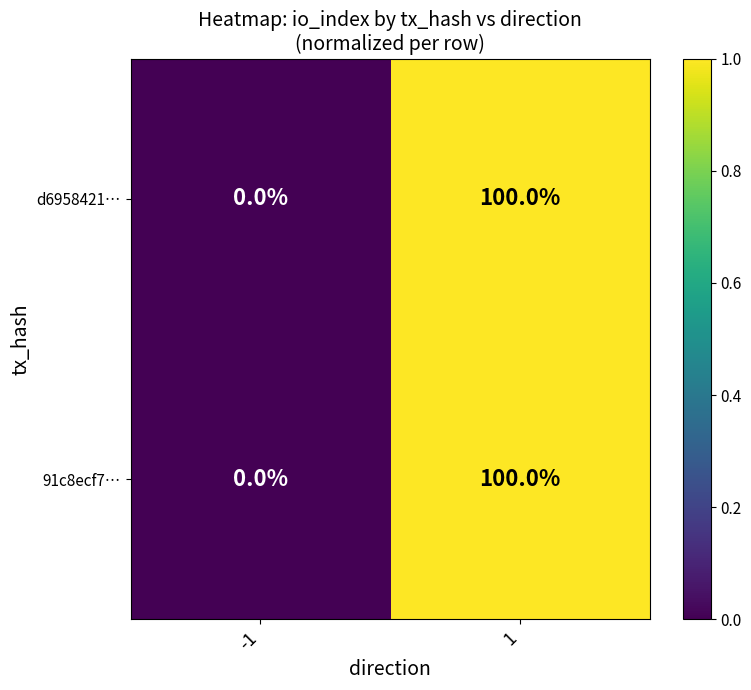

Reading left to right, what are all the values shown in this chart?

d6958421…: 0	100
91c8ecf7…: 0	100